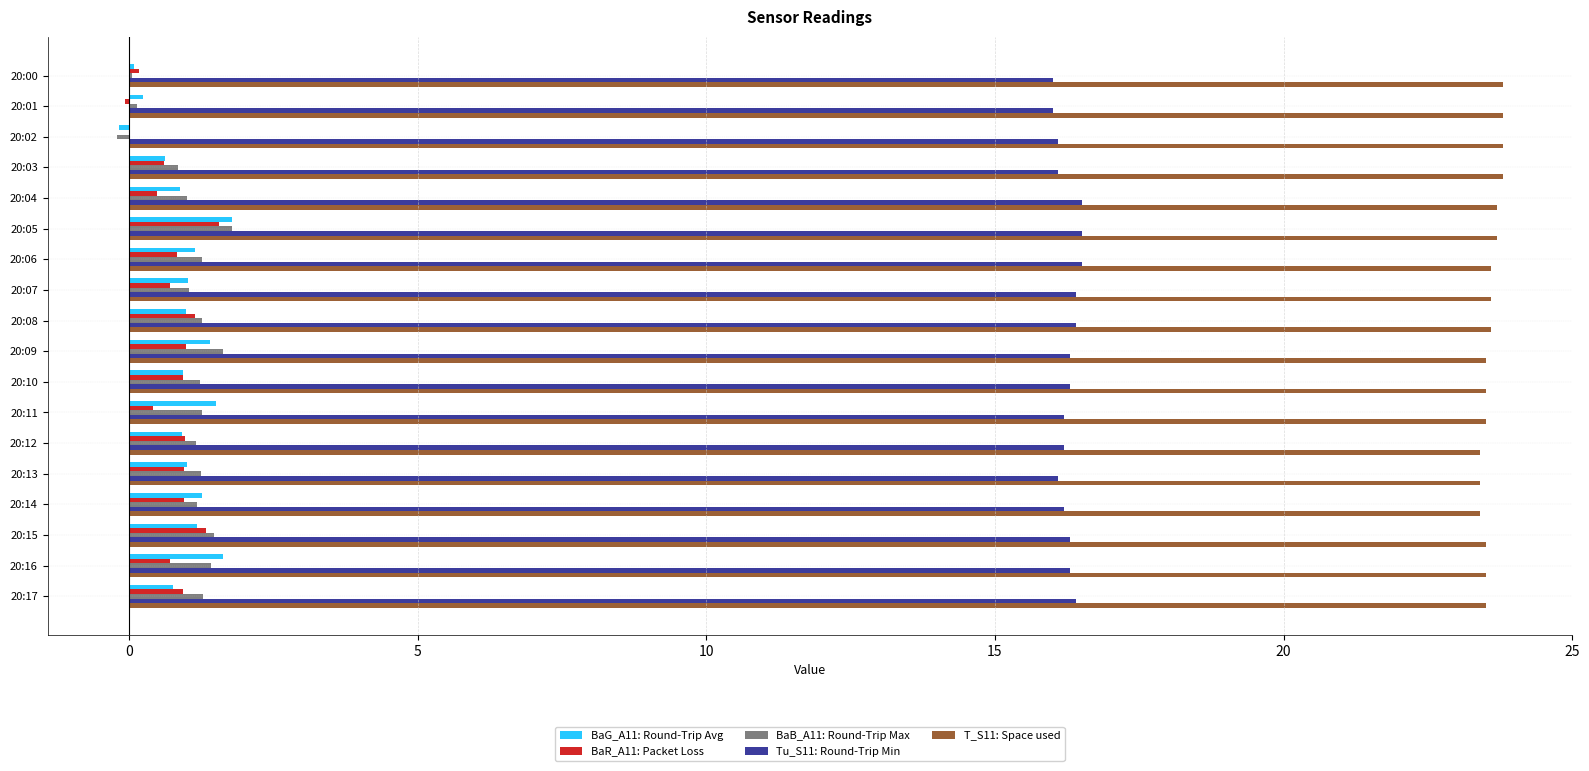

Is it true that BaG_A11: Round-Trip Avg equals 1.8 at 20:05?

True